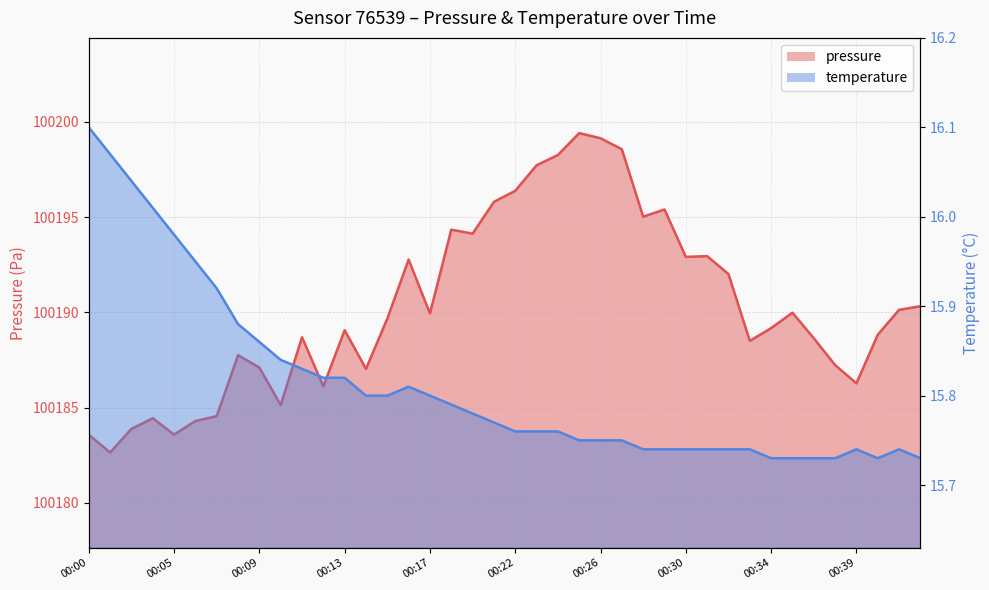

At which category does the chart reach its peak across all series?

00:25